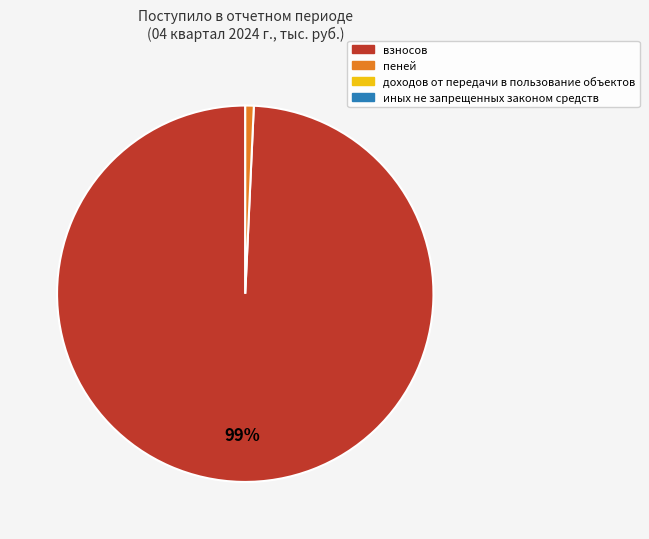

To the nearest percent, what is the average slice percentage?

50%